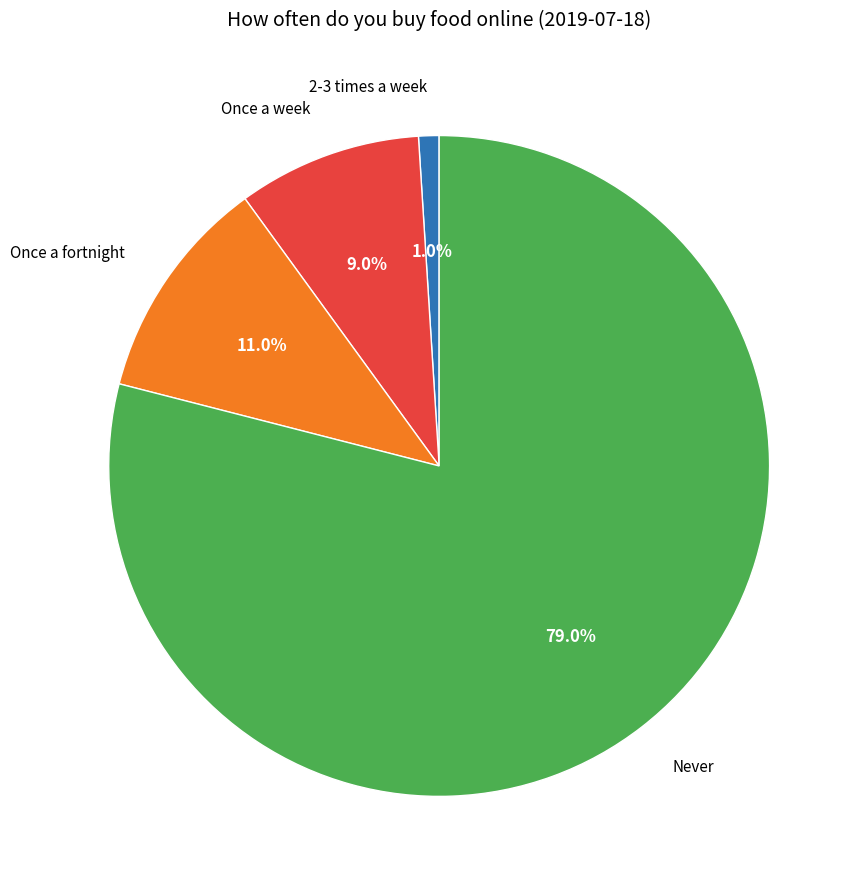

Between Once a fortnight and 2-3 times a week, which is larger?

Once a fortnight